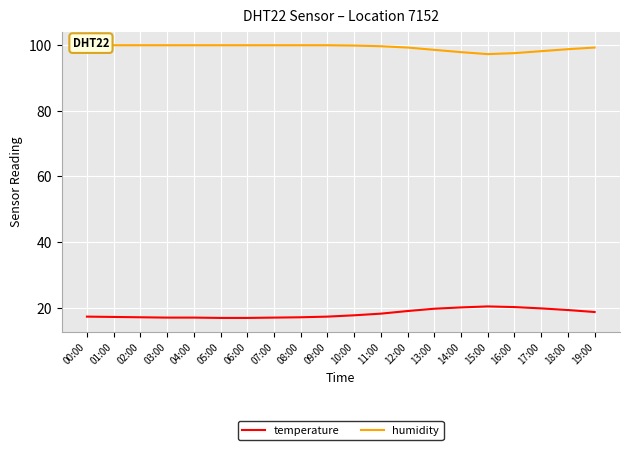

What position from the left is 01:00?

2